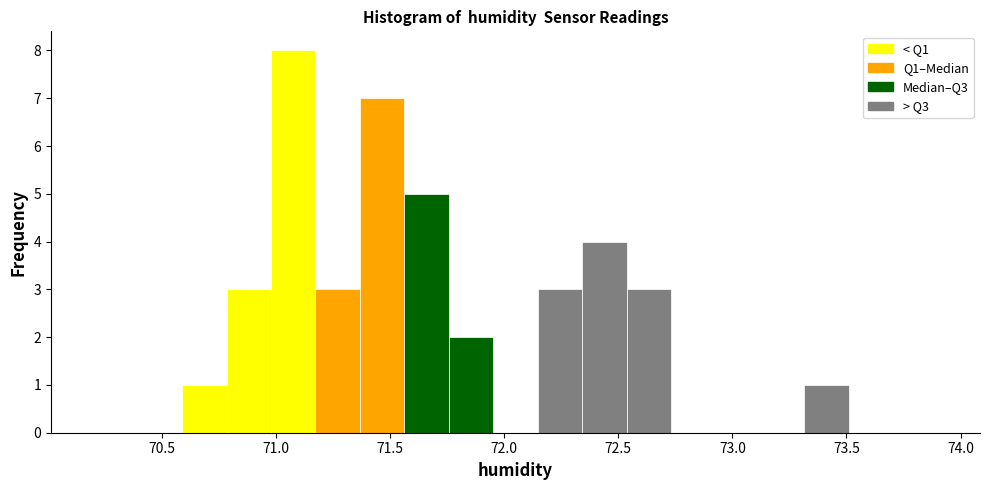

Read against the x-axis, roughly where is the centre of the tallest bar?

71.10